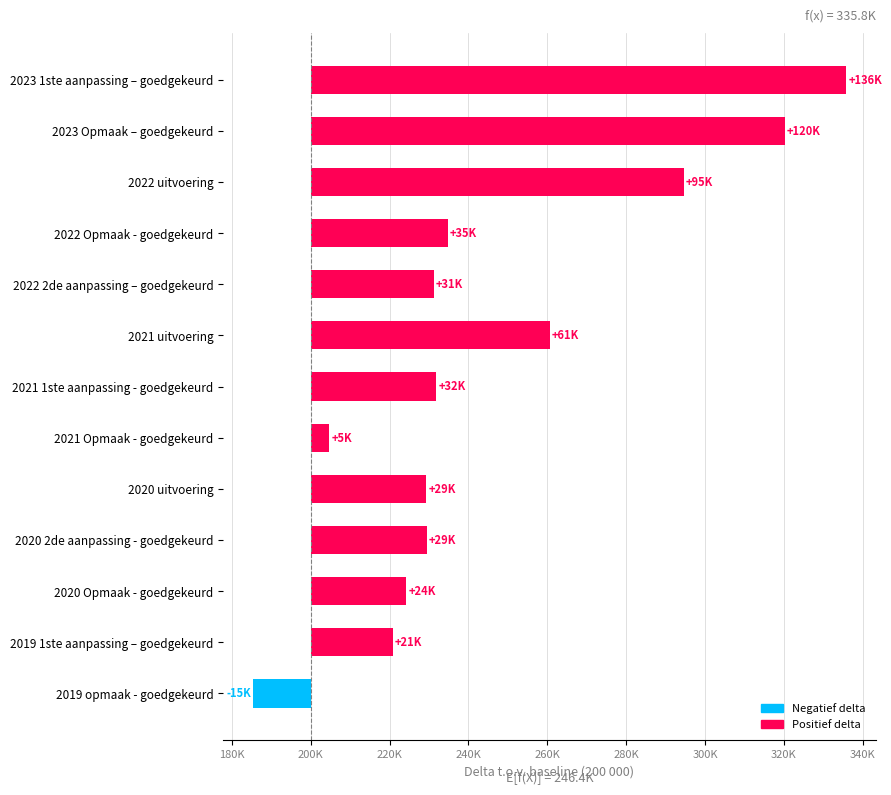

Are the bars horizontal?

Yes